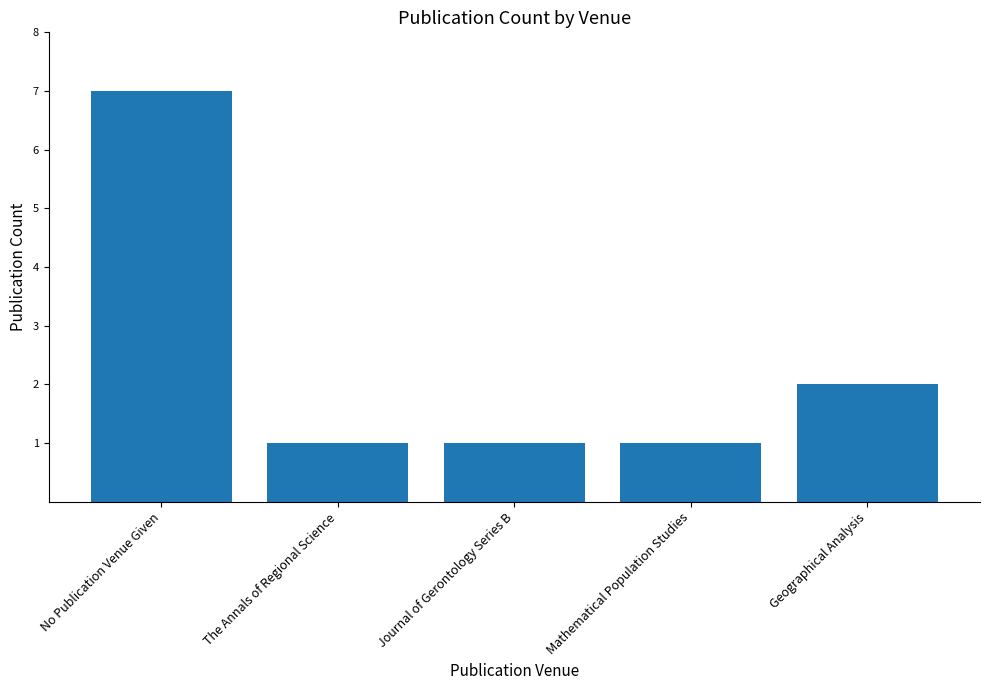

Reading left to right, extract all data points from this chart.

No Publication Venue Given=7	The Annals of Regional Science=1	Journal of Gerontology Series B=1	Mathematical Population Studies=1	Geographical Analysis=2